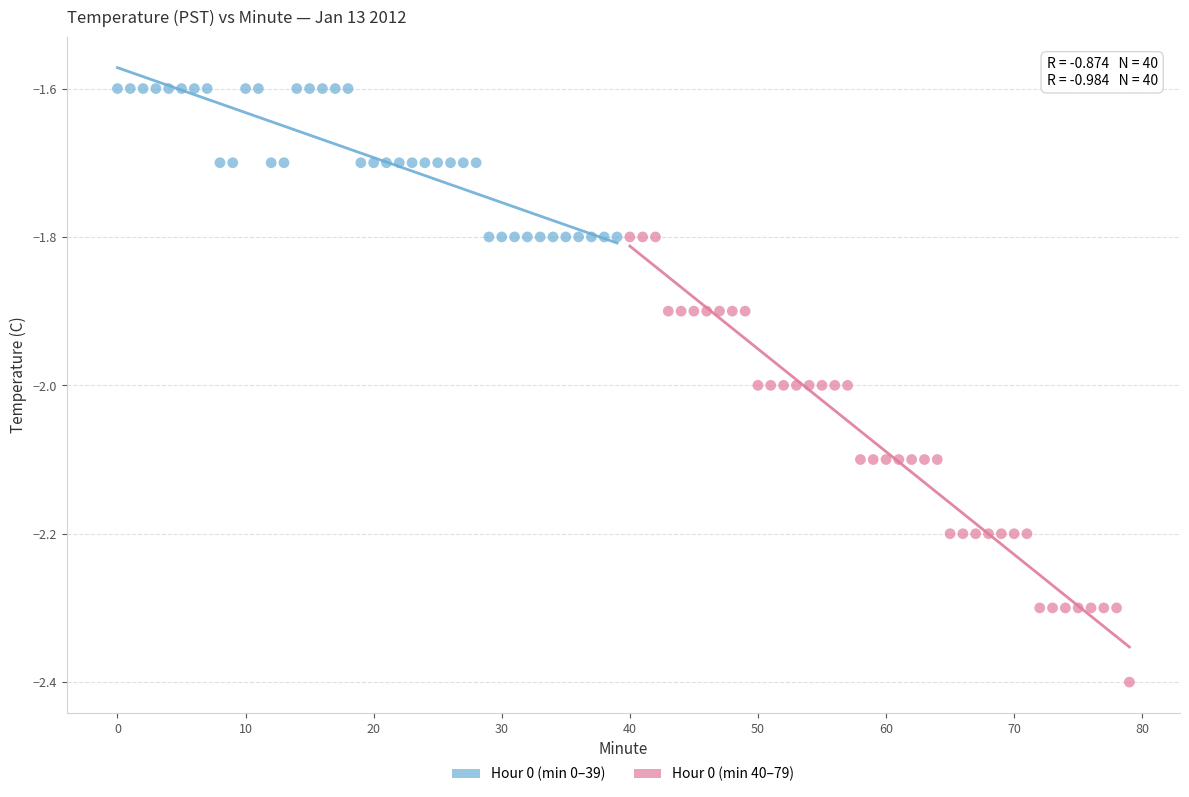

Which series reaches the maximum Y coordinate?

Hour 0 (min 0–39)